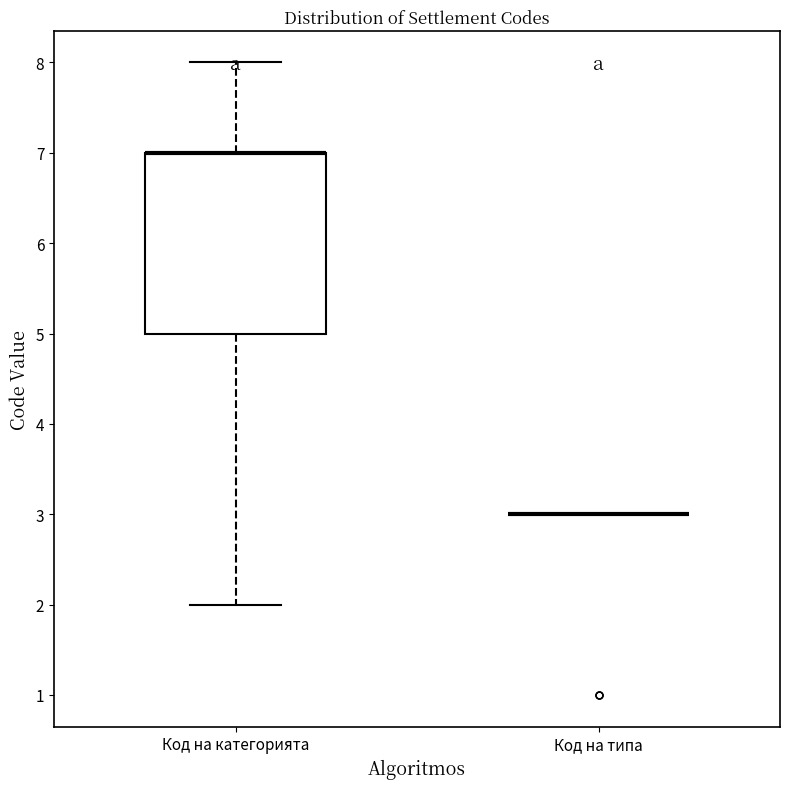

Reading left to right, read every box against the y-axis: the position of its median line, the range the box covers, and the ends of its whiskers. The values are not printed on the chart, so give them approximately, as read against the axis.

Код на категорията: median 7 (drawn on the box's upper edge), box 5 to 7, whiskers 2 to 8
Код на типа: box collapsed to a line at 3, whiskers 3 to 3